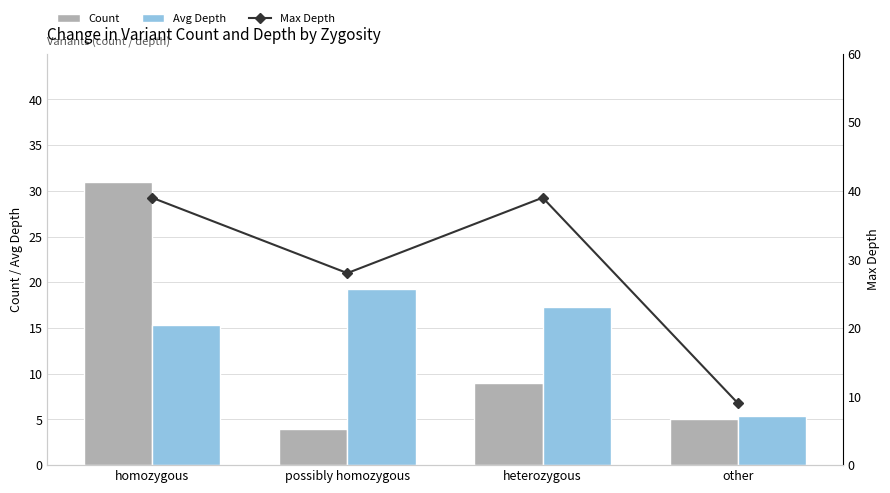

What is the average value of the Max Depth series?

28.8